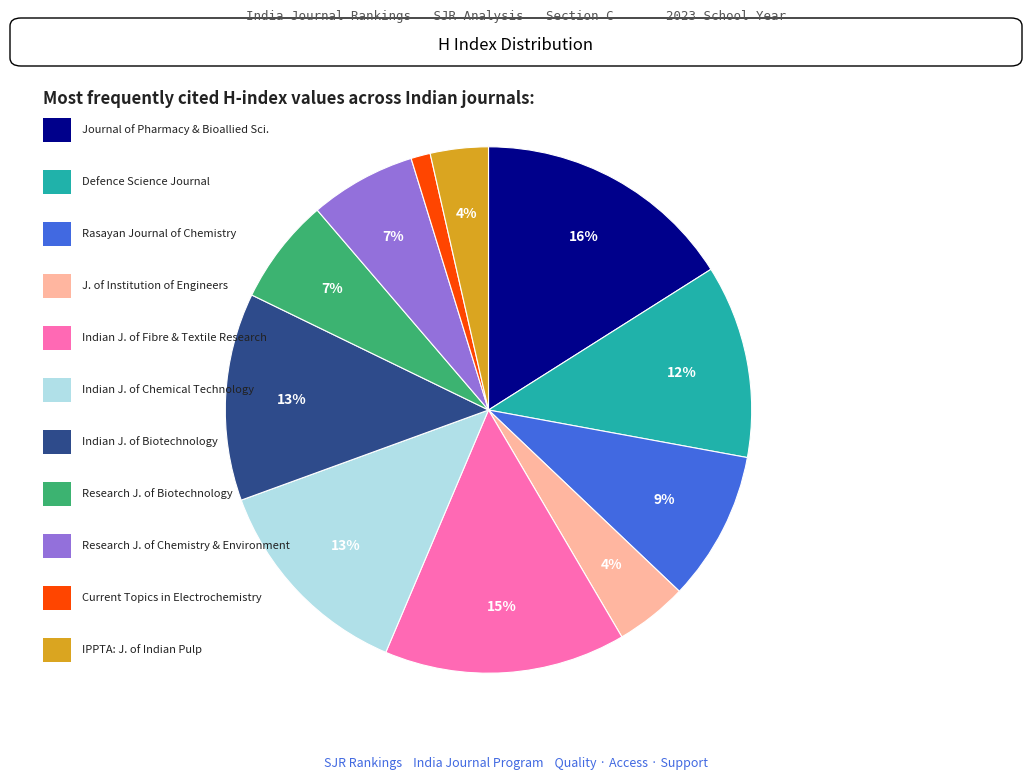

To the nearest percent, what is the average slice percentage?

9%